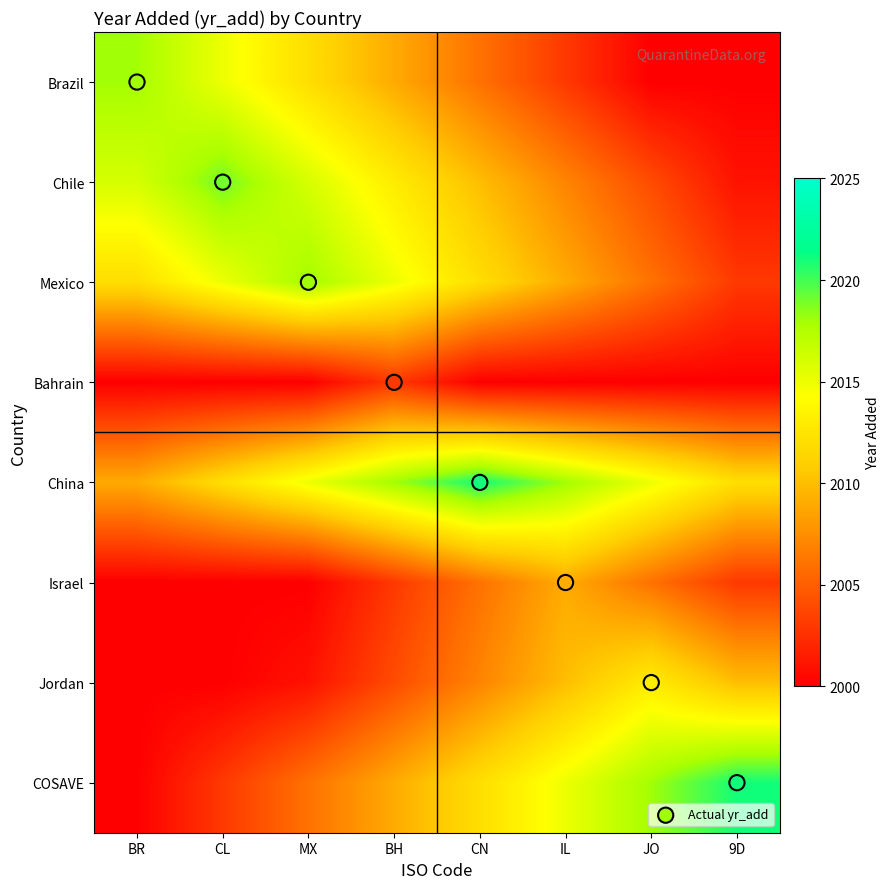

What is the total value across all series at BH?

16077